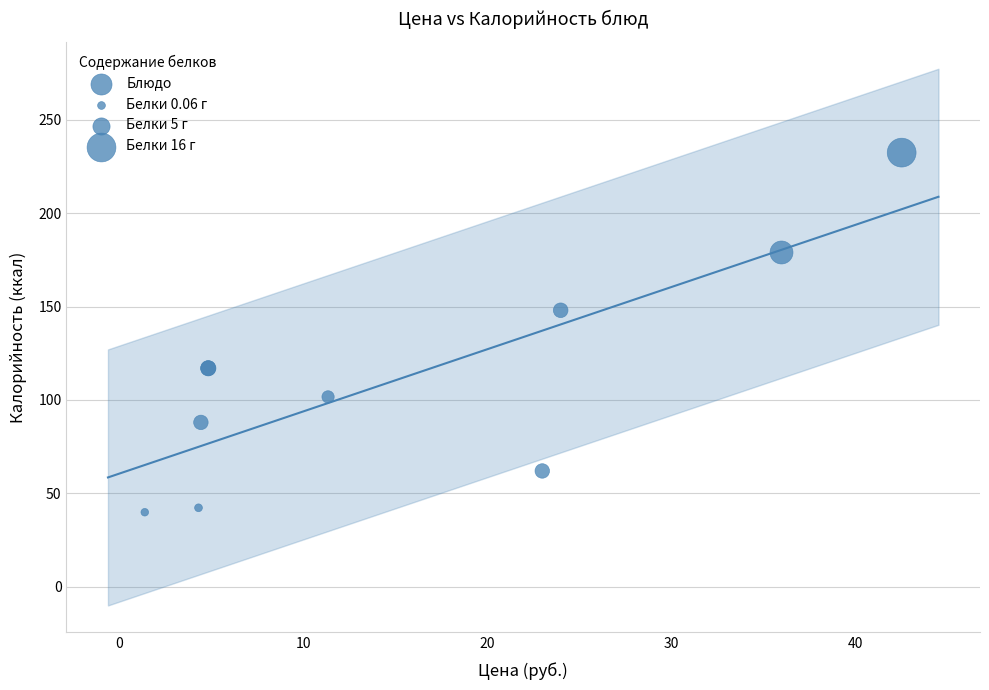

What Y value in the scatter plot is closest to 136?

148.0